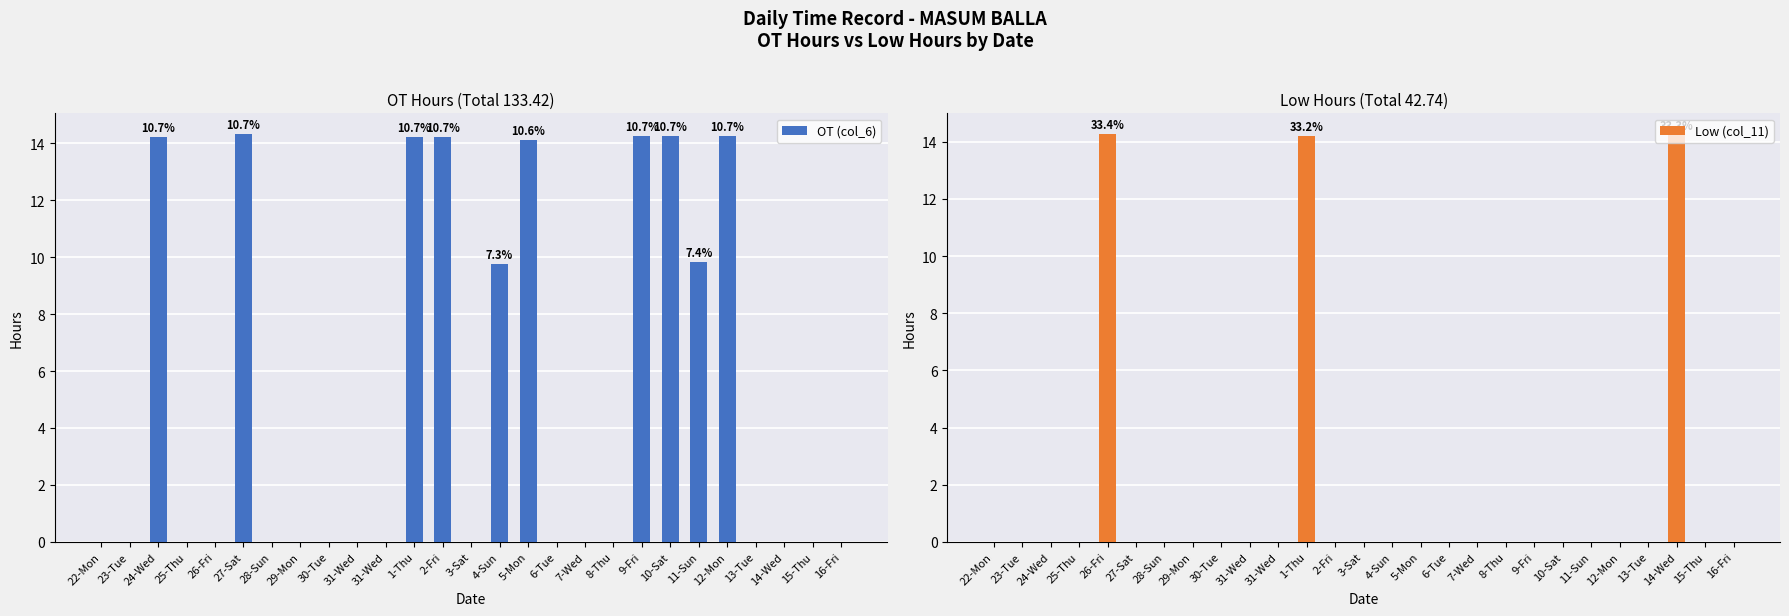

What are all the series names shown in the legend?

OT (col_6), Low (col_11)